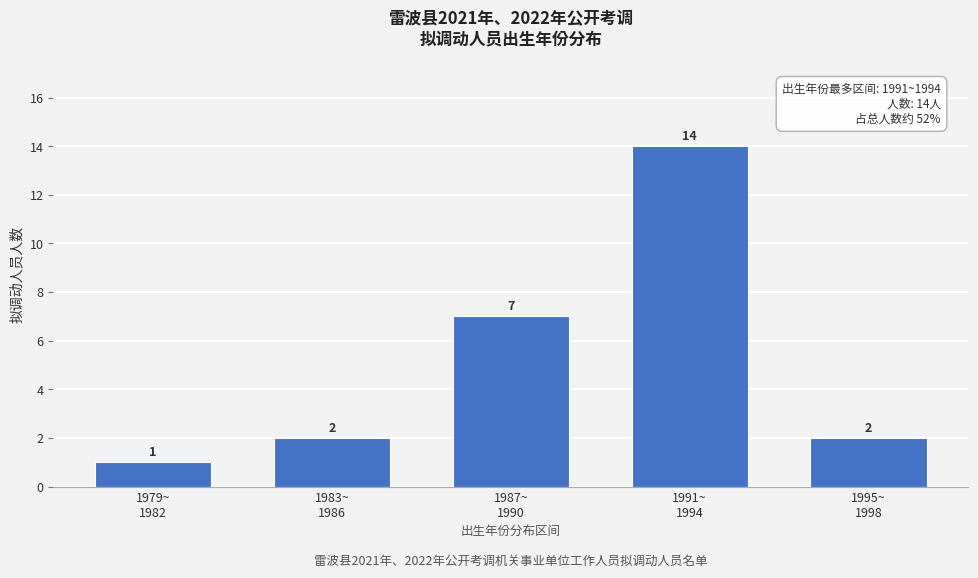

Reading right to left, transcribe all the data shown in this chart.

2	14	7	2	1